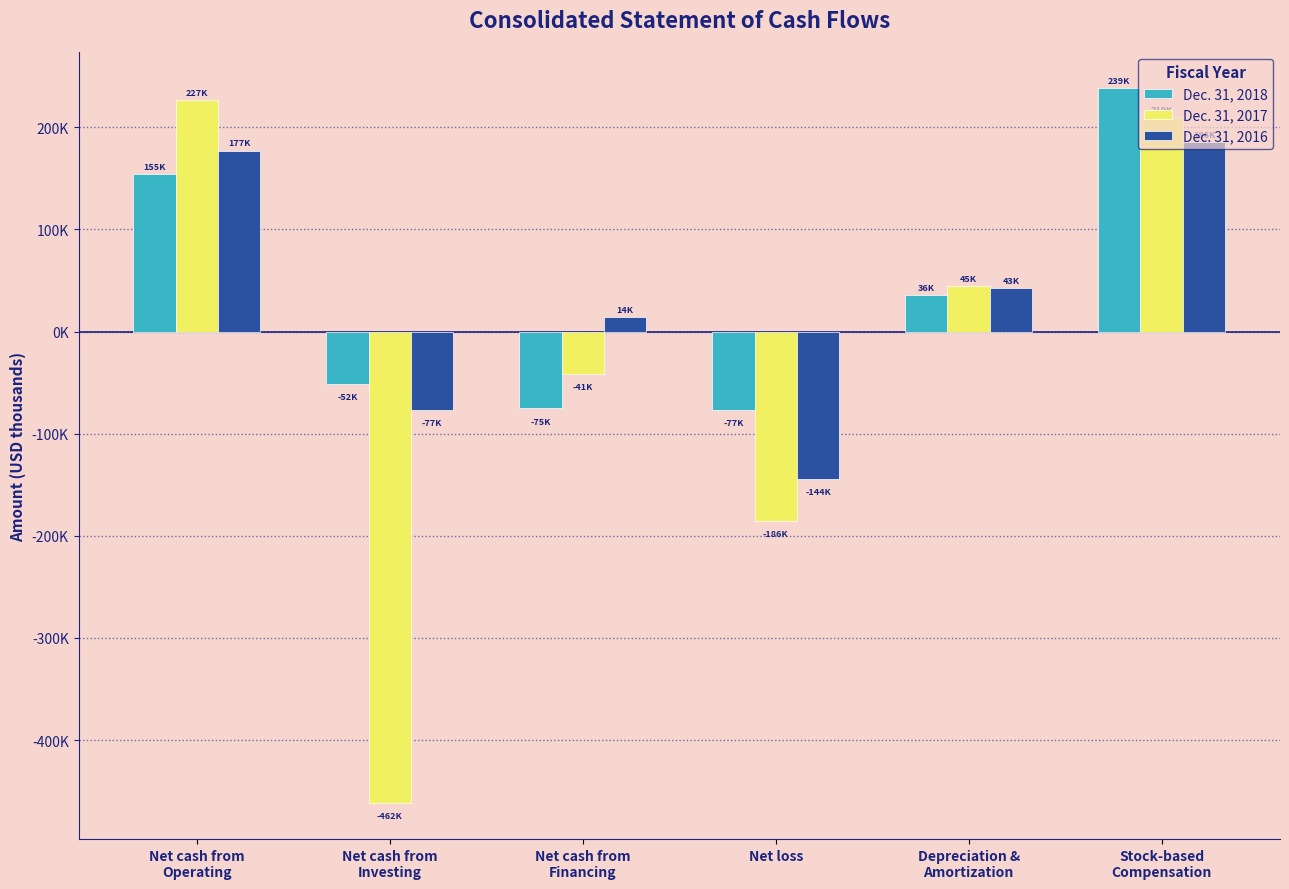

Which series has the largest total across all categories?

Dec. 31, 2018